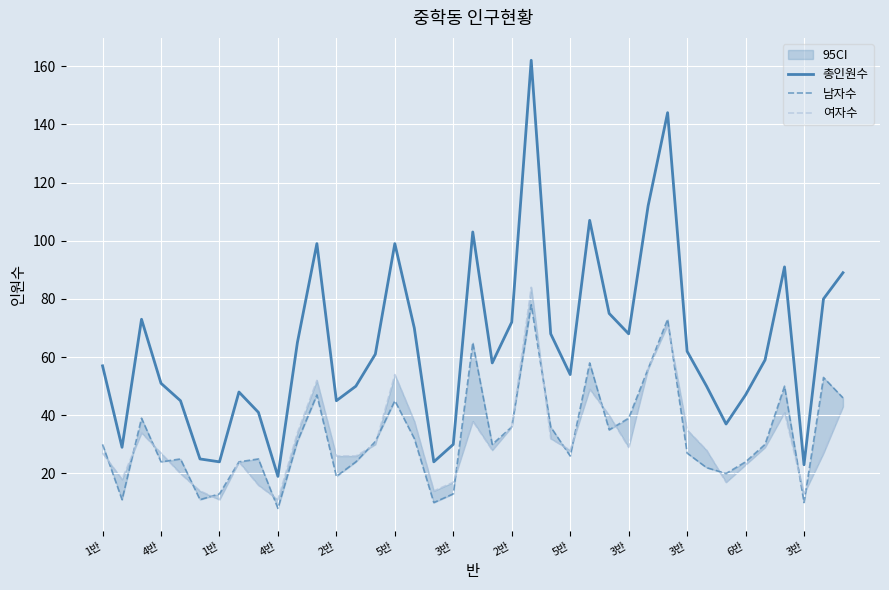

How many interior local valleys does the 총인원수 series have?

10